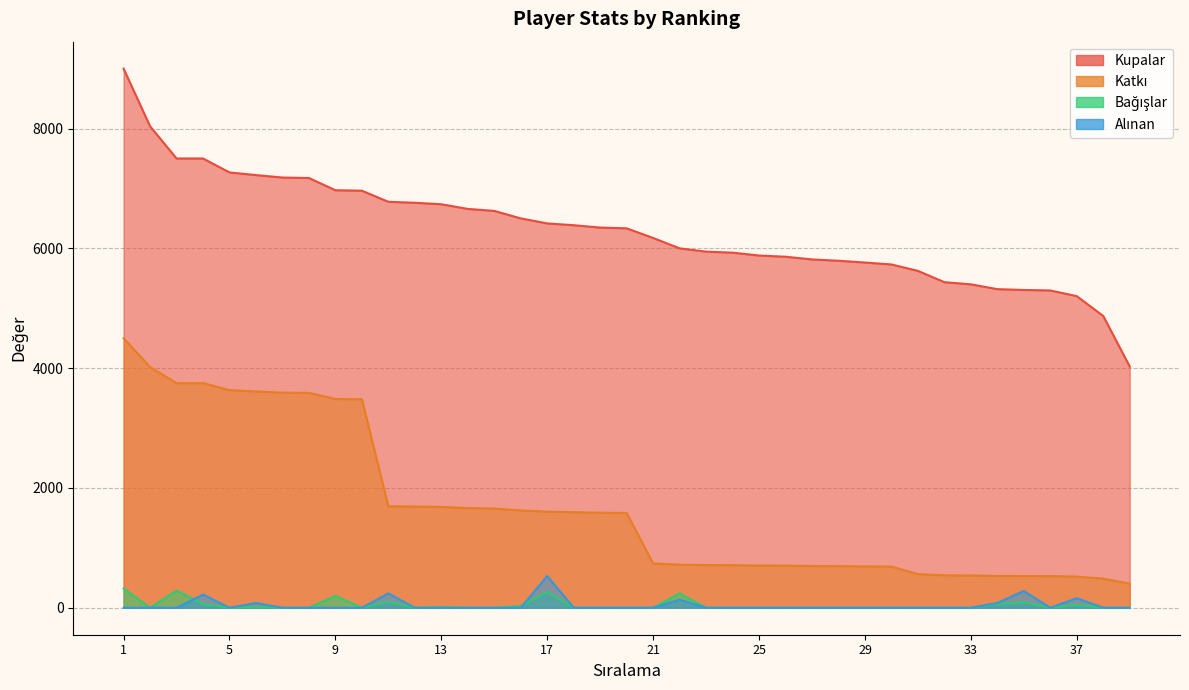

At which label is Alınan closest to 265?

35